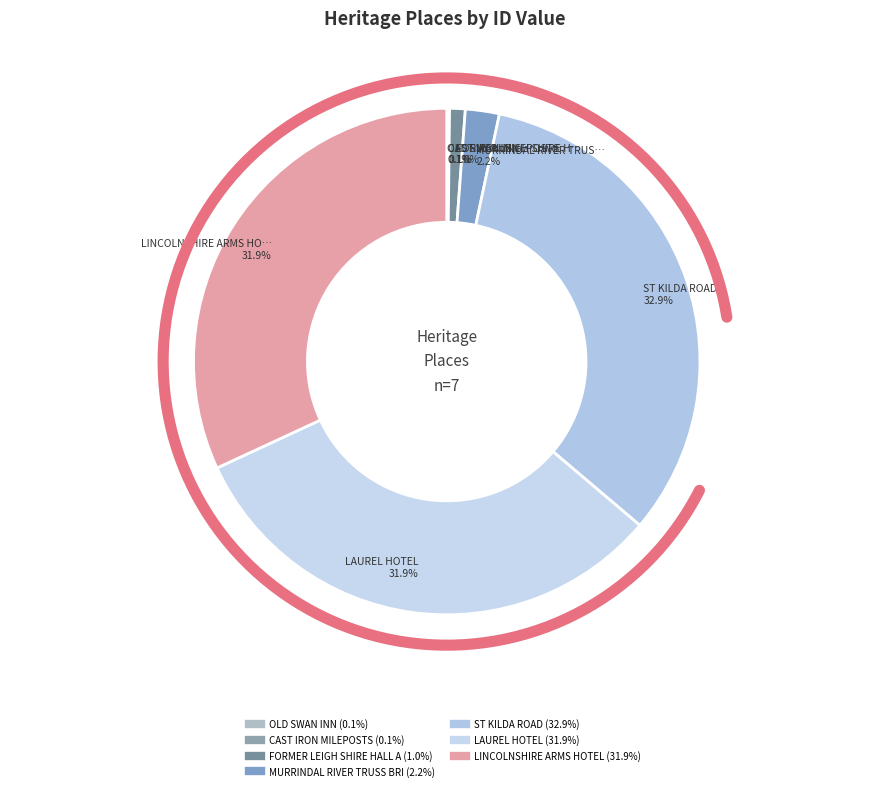

Rank the categories by value from lowest to highest.

OLD SWAN INN, CAST IRON MILEPOSTS, FORMER LEIGH SHIRE HALL AND TOLL HOUSE, MURRINDAL RIVER TRUSS BRIDGE, LAUREL HOTEL, LINCOLNSHIRE ARMS HOTEL, ST KILDA ROAD